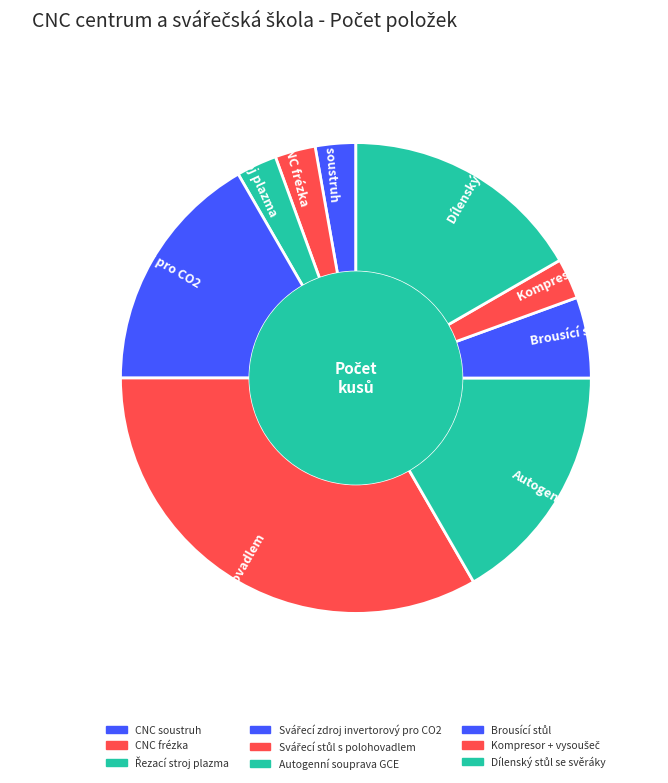

Does CNC soustruh account for over 50% of the chart?

No